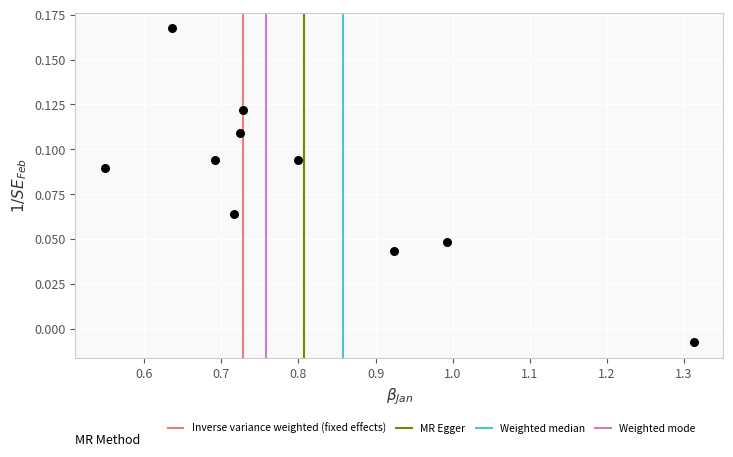

What is the range of X values (max minus min)?

0.8